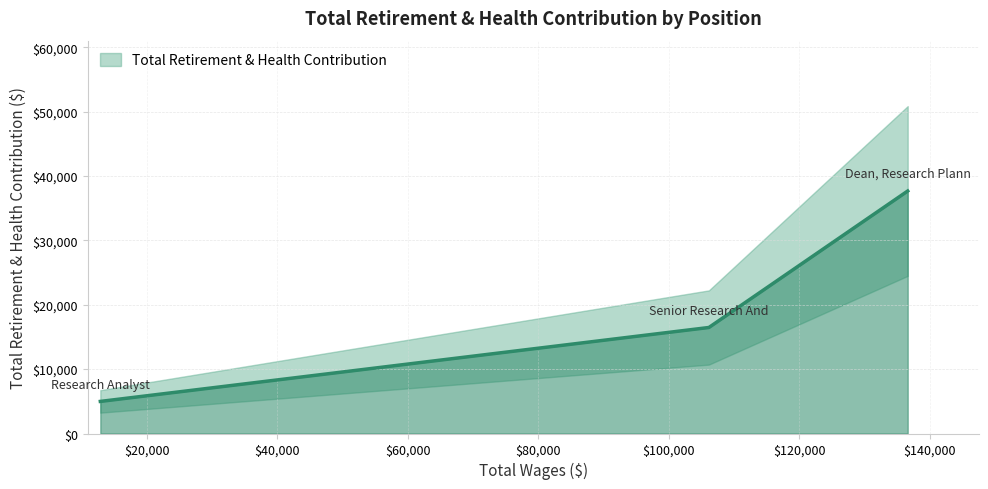

What is the sum of the values at Dean, Research Plann and Senior Research And?

54123